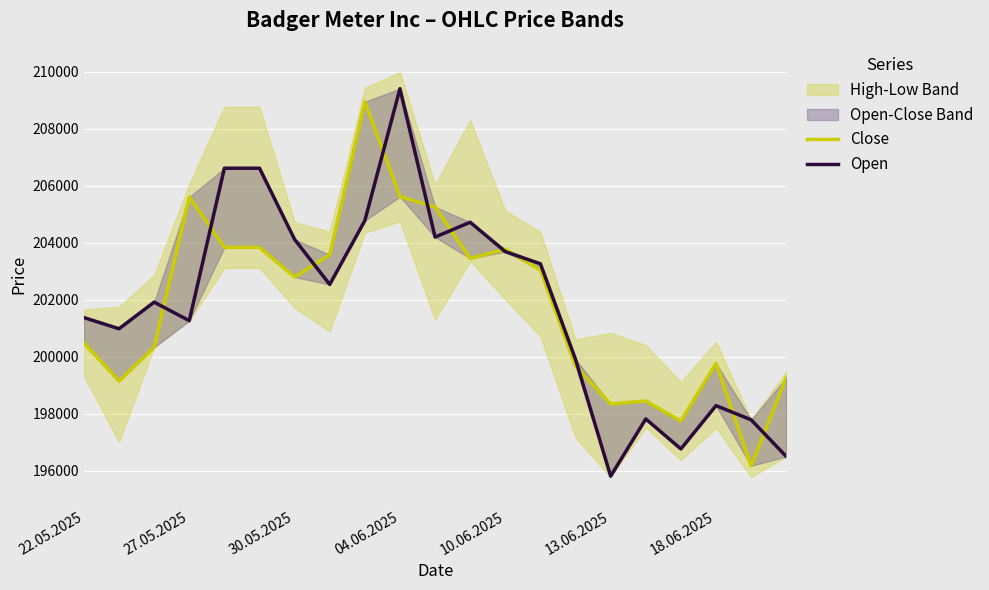

Between 10 and 13.06.2025, which is larger?

10